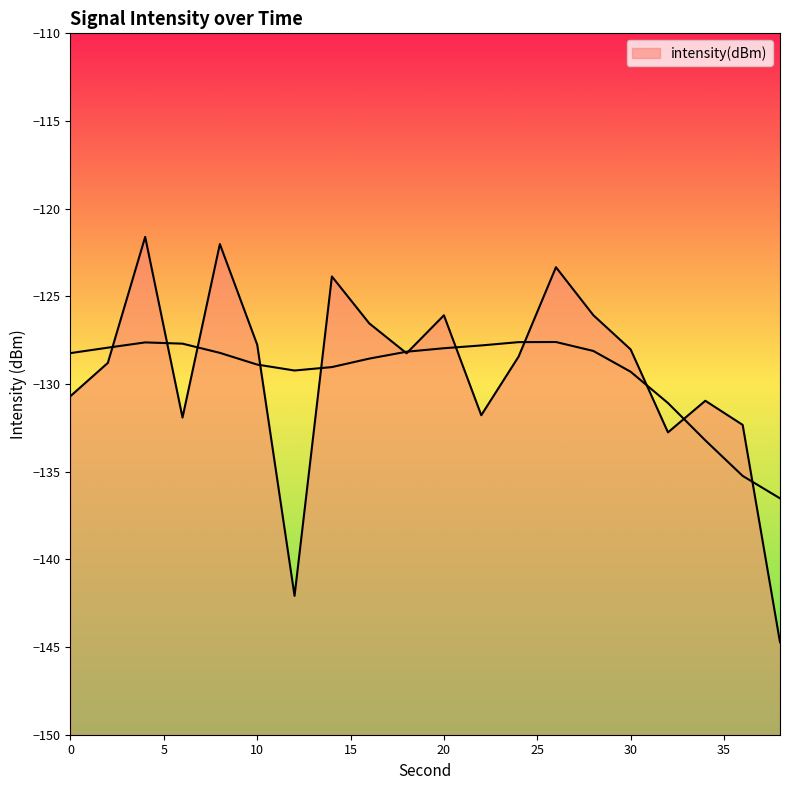

At which category does the data reach its first local valley?

6